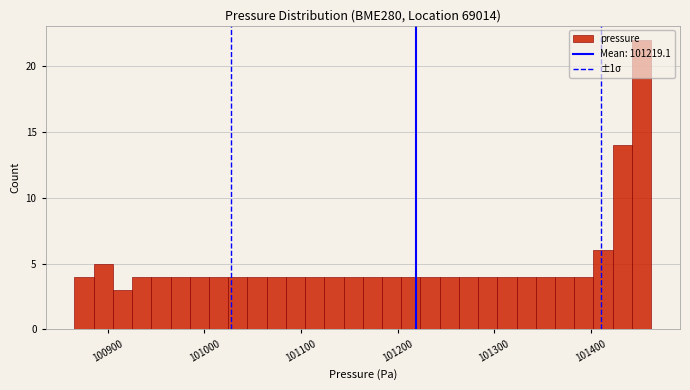

Around what value on the x-axis is the tallest bar? Give the approximate position of its centre, as read against the axis.

101450